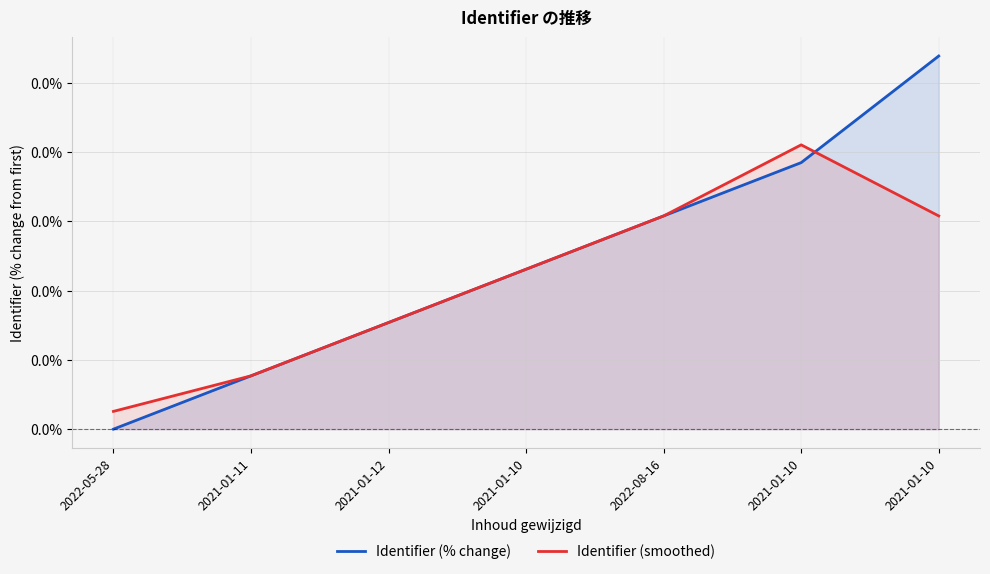

Count the Identifier (% change) values in the range 0 to 1.

7